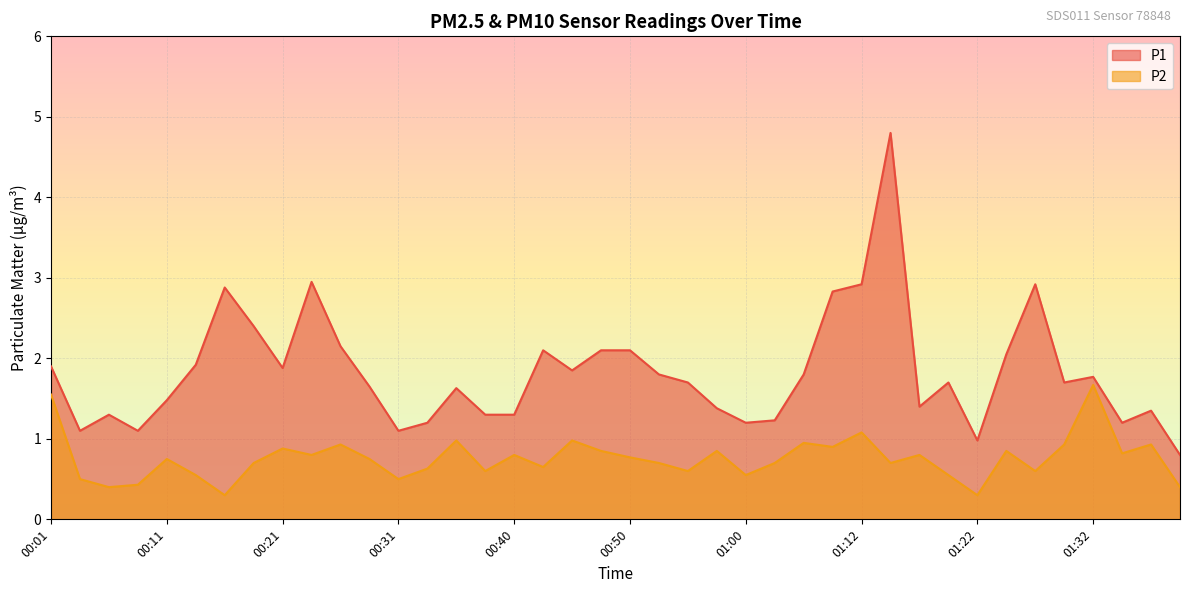

What is the minimum value shown in the chart?

0.3